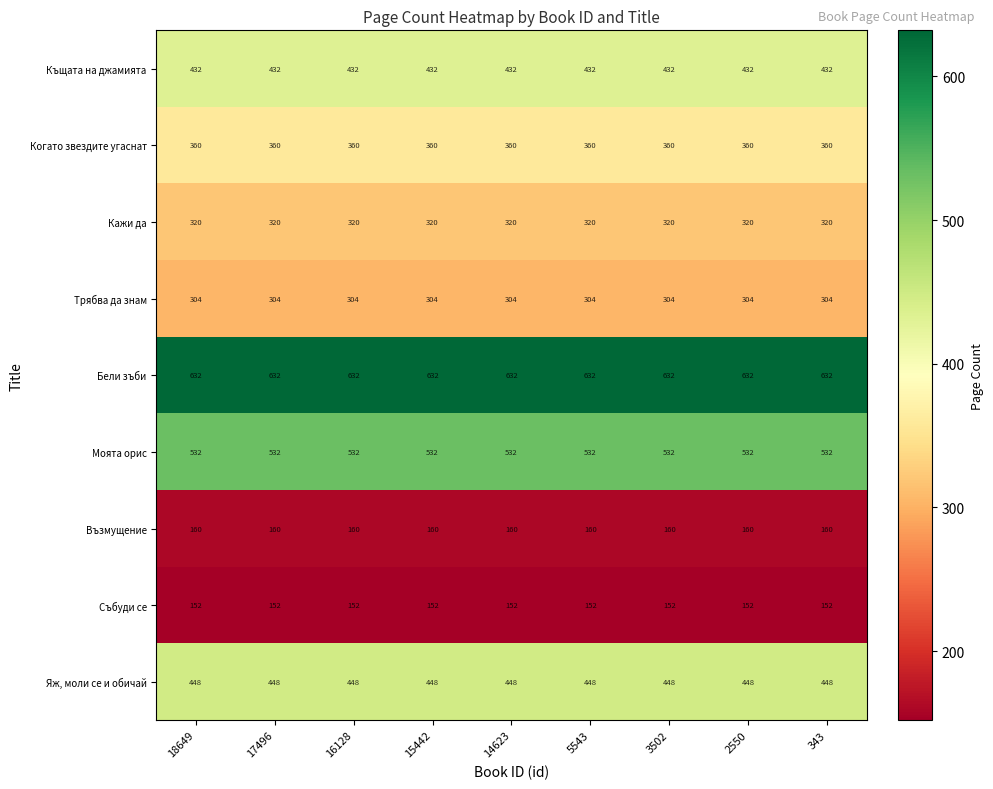

What is the greatest value displayed?

632